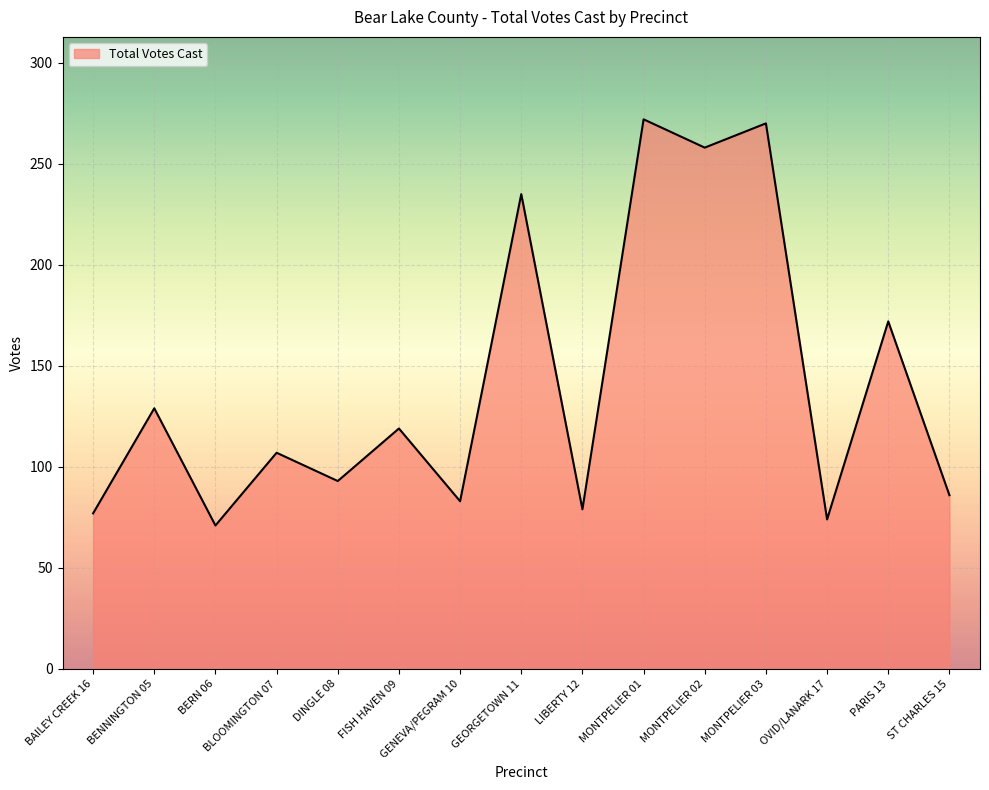

Does the chart have visible grid lines?

Yes